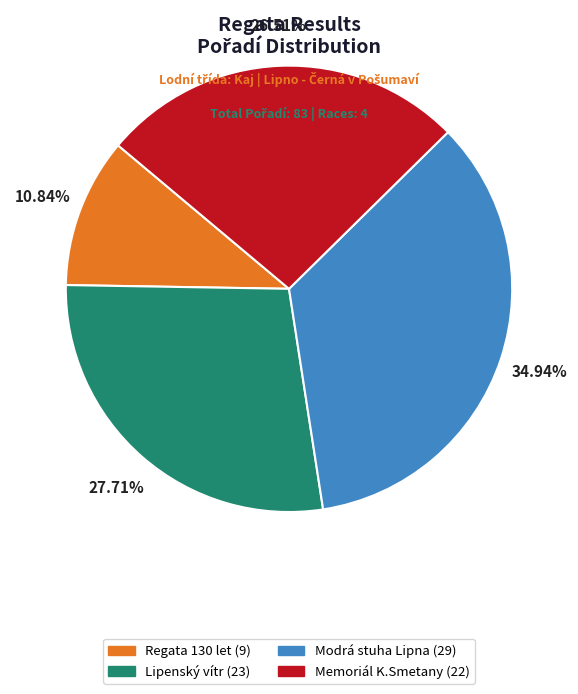

Is there a majority slice in this chart?

No